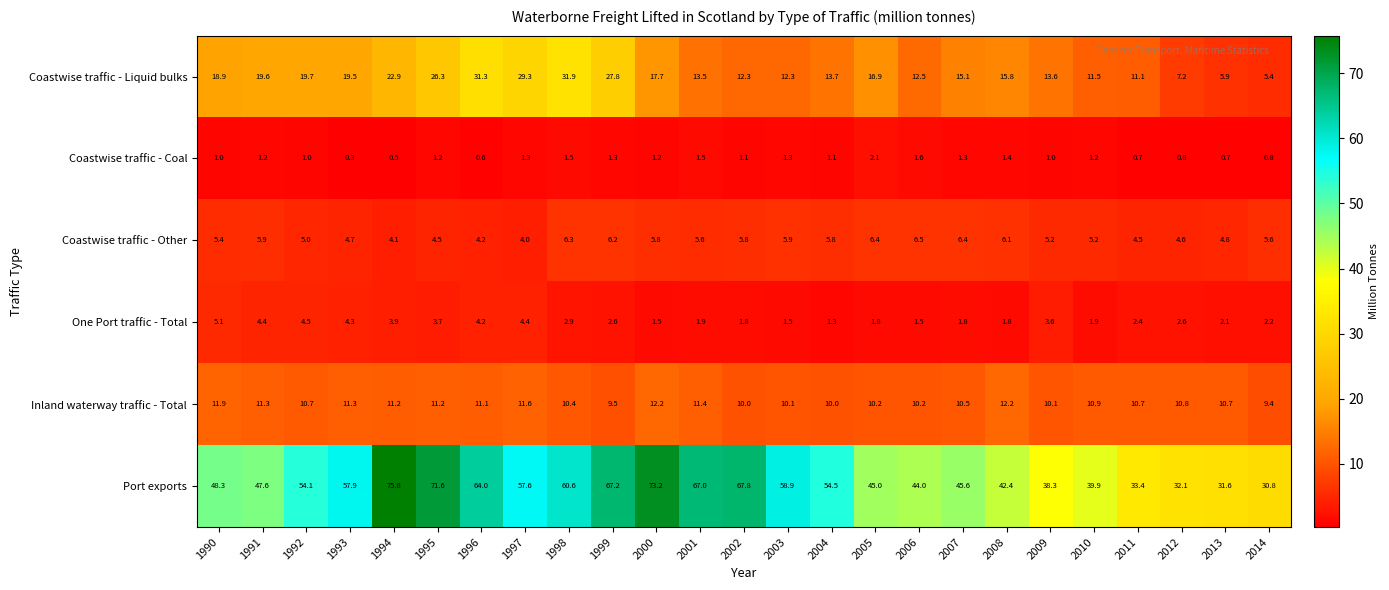

Which series has the largest total across all categories?

Port exports